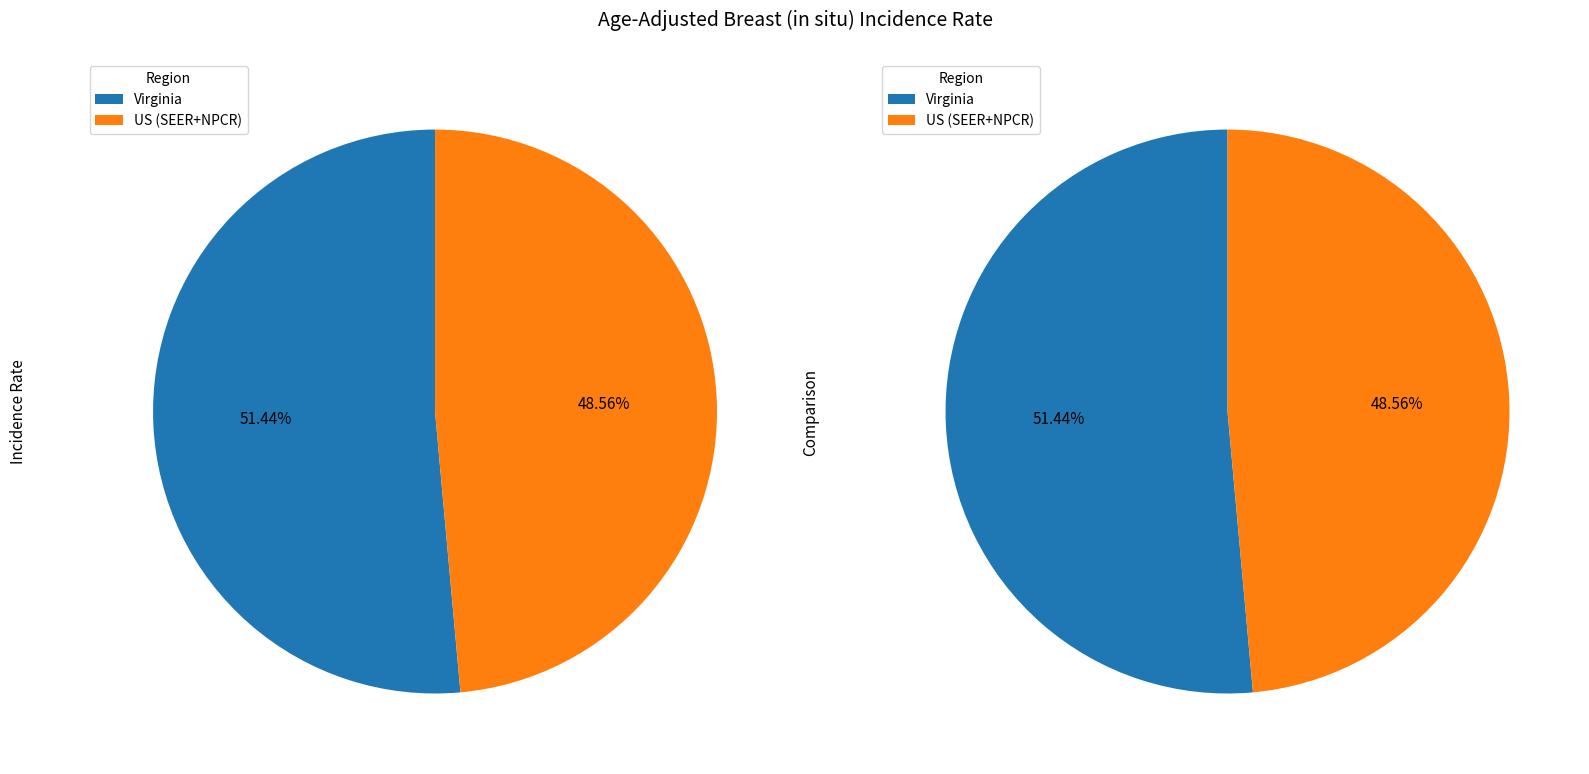

How much of the chart is everything except US (SEER+NPCR)?

51.4%